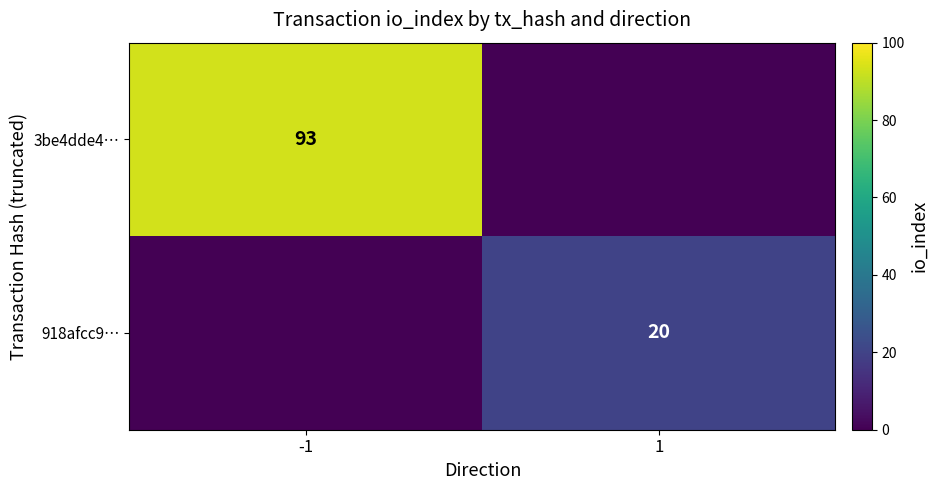

Which has a higher value, -1 or 1?

-1